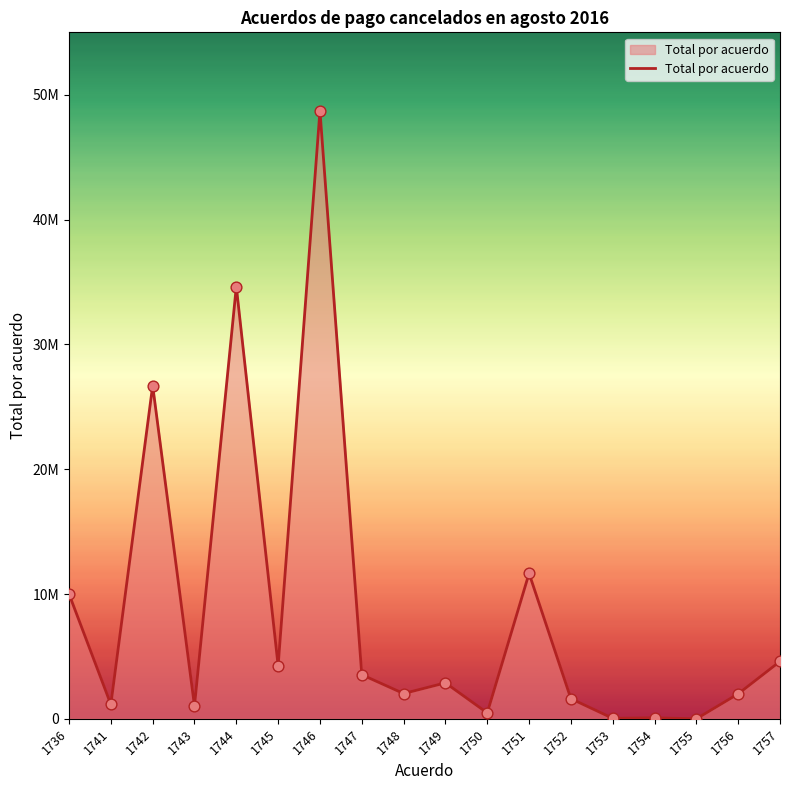

Which has a higher value, 1748 or 1750?

1748